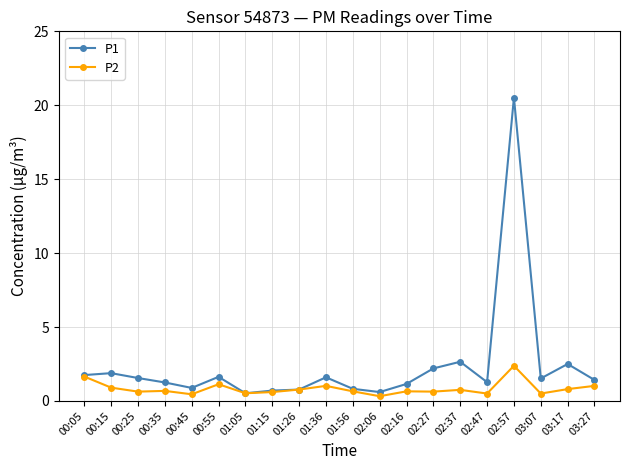

The value of P1 at 02:57 is 33.7. True or false?

False